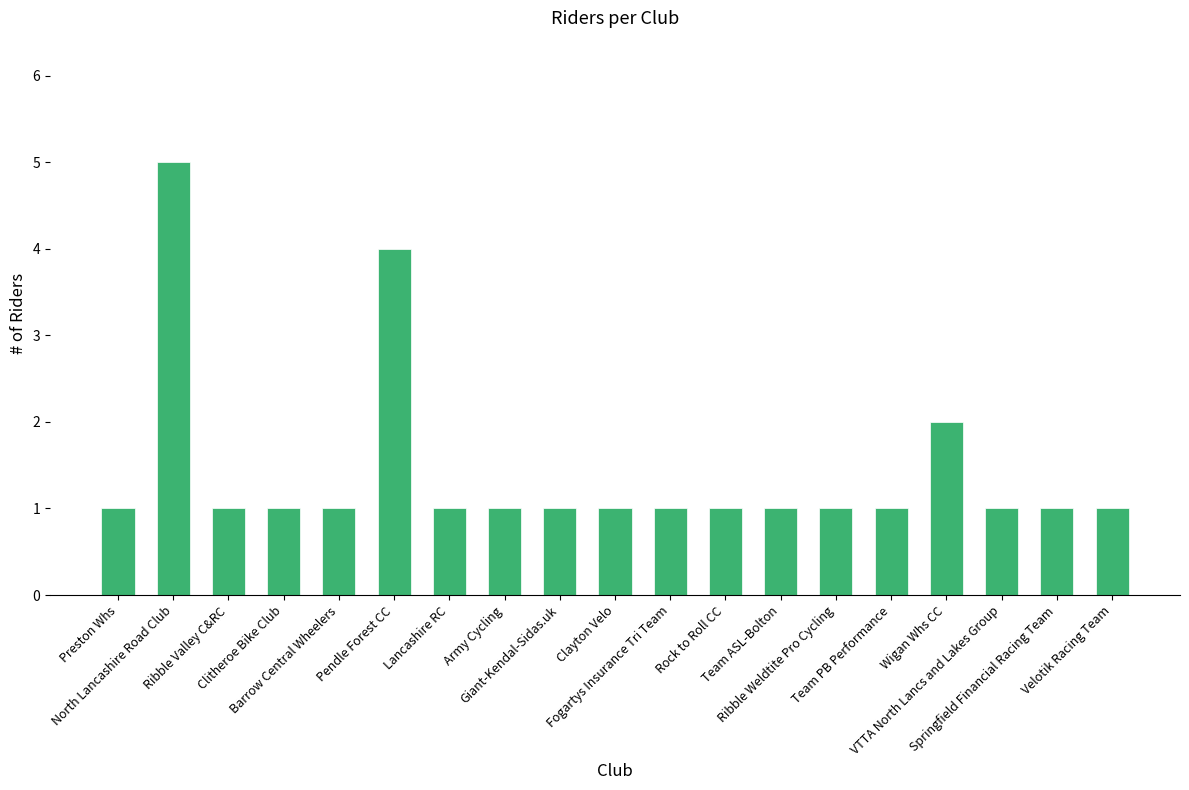

What is the maximum value shown in the chart?

5